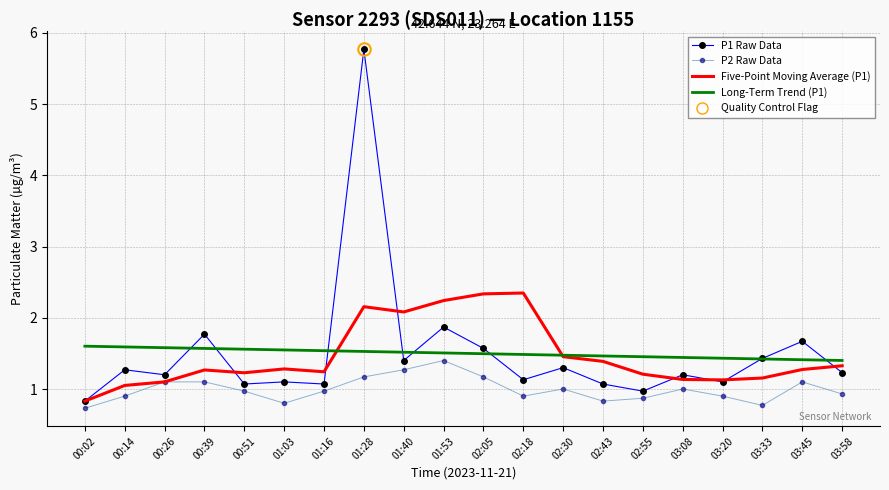

What position from the left is 00:14?

2